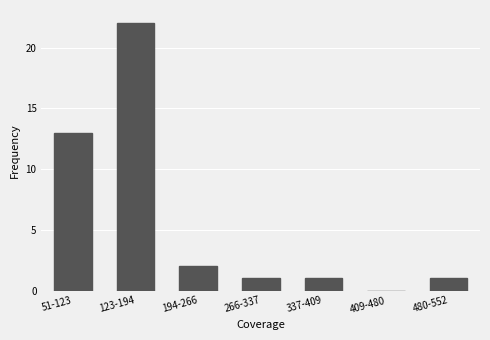

Reading left to right, list all the values displayed in this chart.

51-123=13	123-194=22	194-266=2	266-337=1	337-409=1	409-480=0	480-552=1